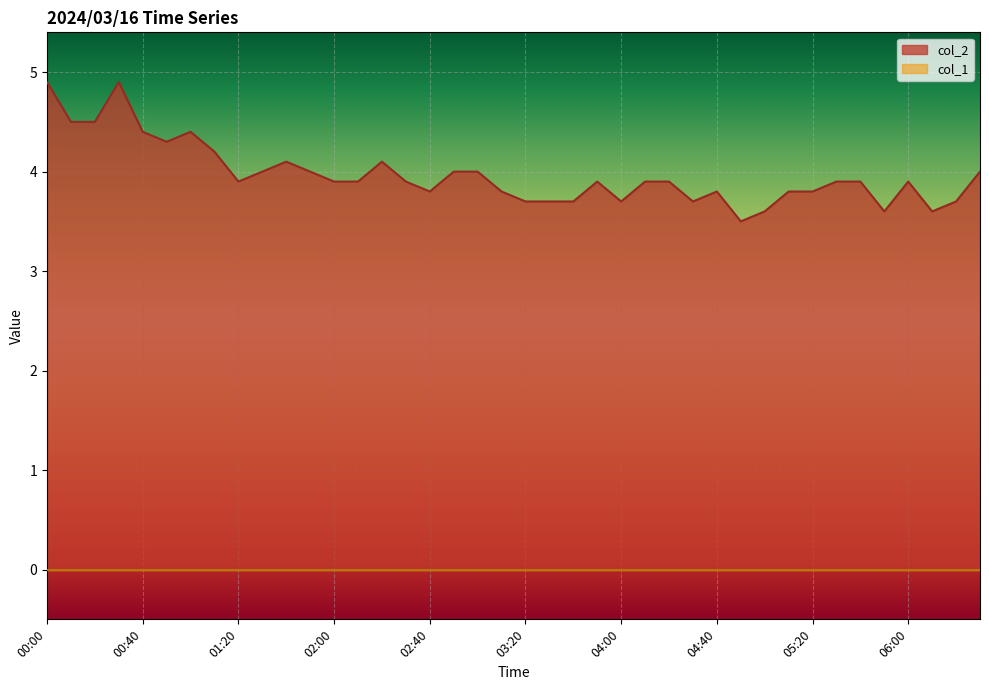

Rank the categories by value from highest to lowest.

00:00, 00:30, 00:10, 00:20, 00:40, 01:00, 00:50, 01:10, 01:40, 02:20, 01:30, 01:50, 02:50, 03:00, 06:30, 01:20, 02:00, 02:10, 02:30, 03:50, 04:10, 04:20, 05:30, 05:40, 06:00, 02:40, 03:10, 04:40, 05:10, 05:20, 03:20, 03:30, 03:40, 04:00, 04:30, 06:20, 05:00, 05:50, 06:10, 04:50